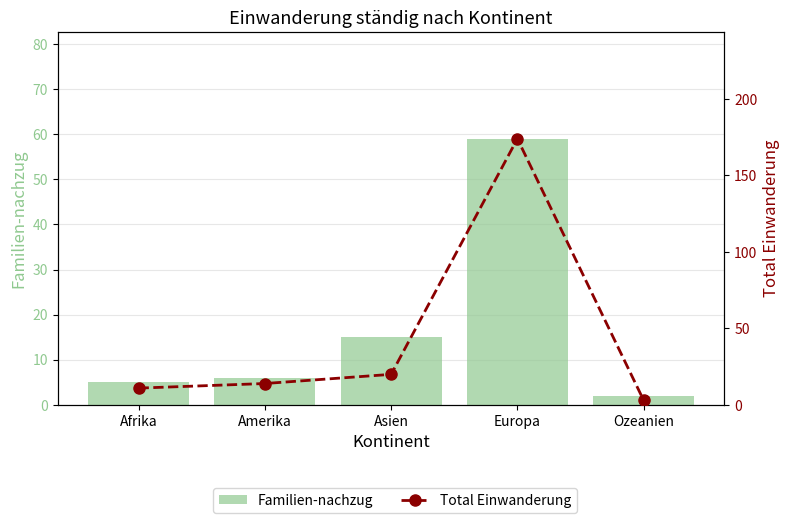

Reading left to right, extract all data points from this chart.

Familien-nachzug: 5	6	15	59	2
Total Einwanderung: 11	14	20	174	3